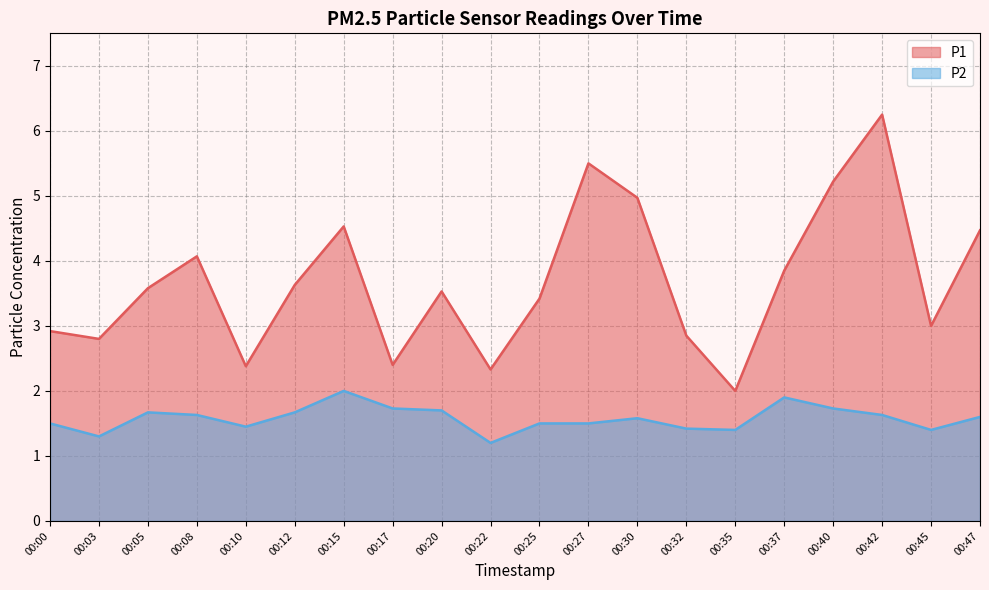

What is the value of the P1 point at the 10th from the left?

2.3